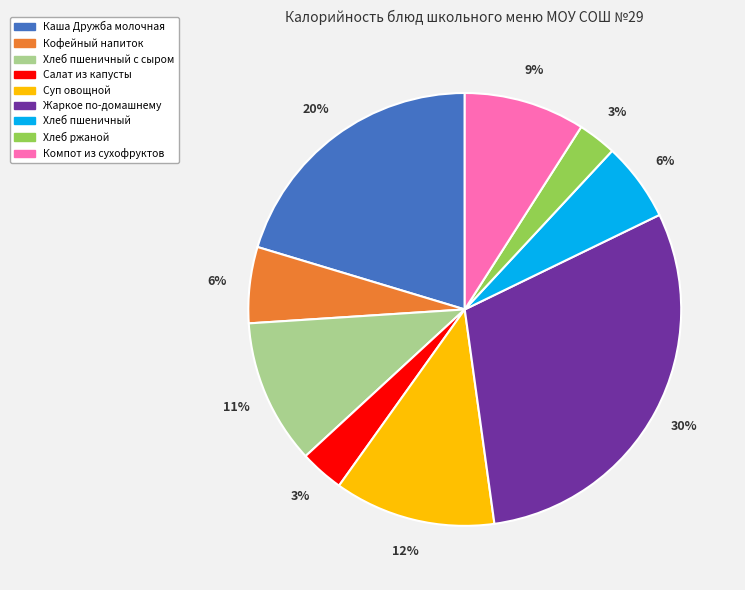

Does any single category account for the majority?

No